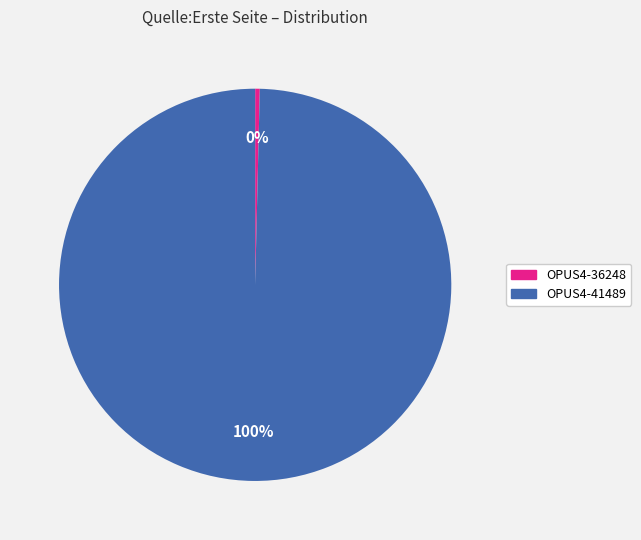

Count the number of slices in the pie.

2